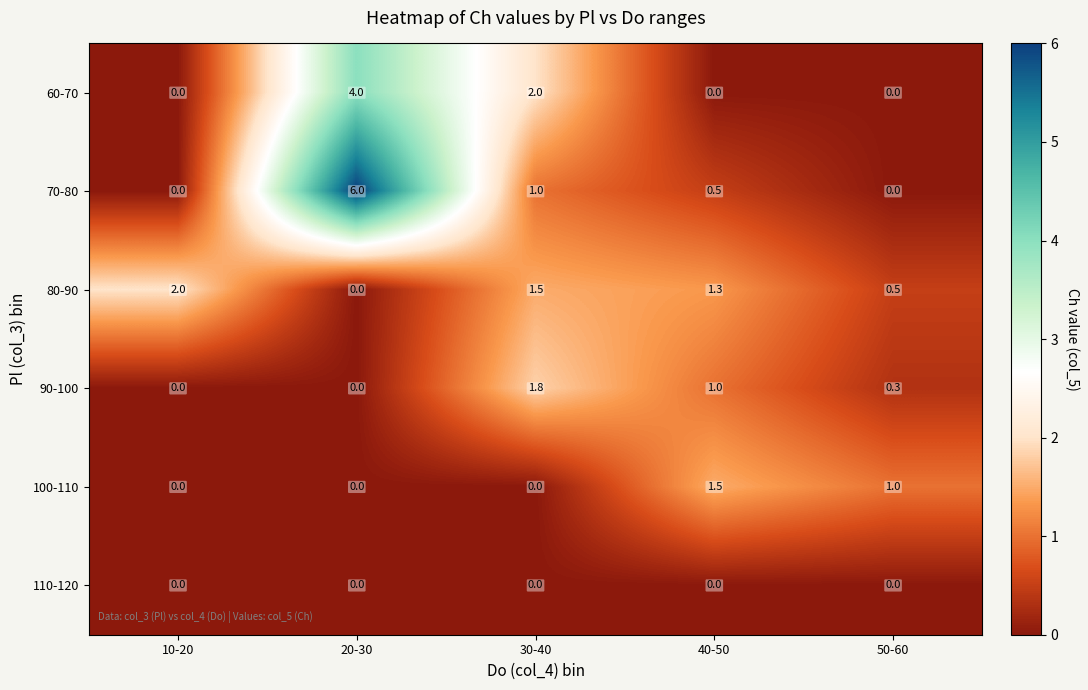

Reading left to right, transcribe all the data shown in this chart.

60-70: 10-20=0.0	20-30=4.0	30-40=2.0	40-50=0.0	50-60=0.0
70-80: 10-20=0.0	20-30=6.0	30-40=1.0	40-50=0.5	50-60=0.0
80-90: 10-20=2.0	20-30=0.0	30-40=1.5	40-50=1.3	50-60=0.5
90-100: 10-20=0.0	20-30=0.0	30-40=1.8	40-50=1.0	50-60=0.3
100-110: 10-20=0.0	20-30=0.0	30-40=0.0	40-50=1.5	50-60=1.0
110-120: 10-20=0.0	20-30=0.0	30-40=0.0	40-50=0.0	50-60=0.0